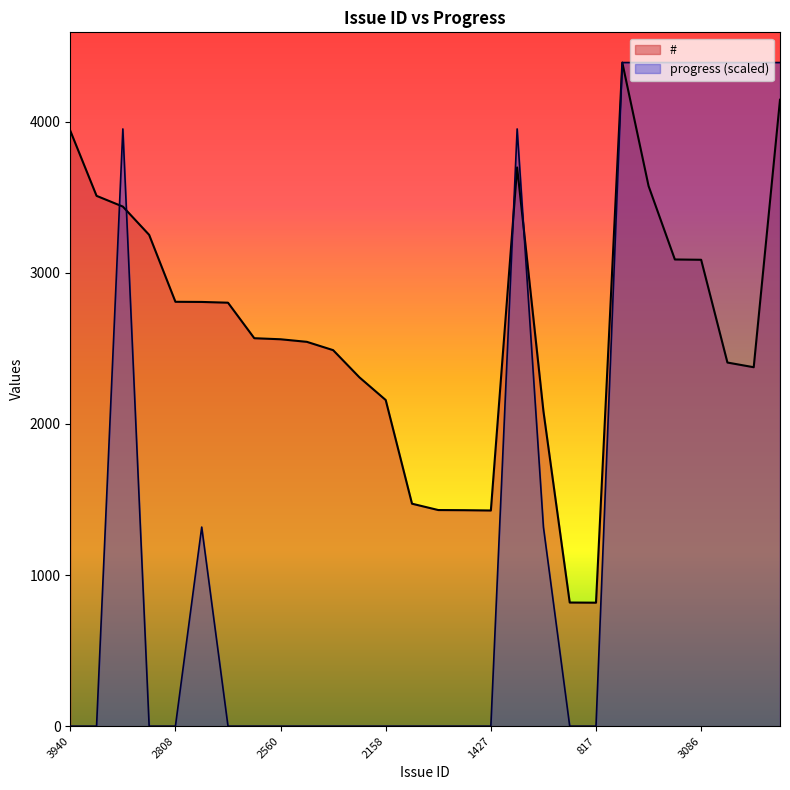

What position from the left is 1472?

14